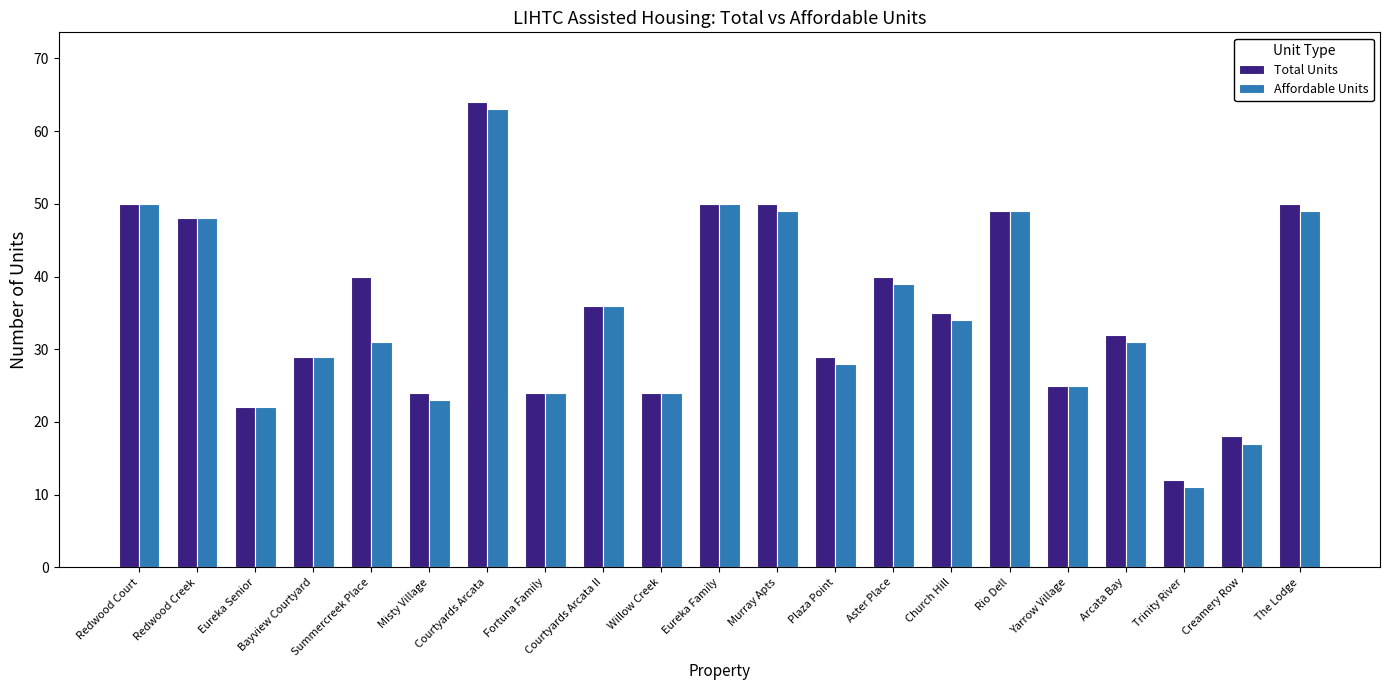

What is the difference between the maximum and second lowest values in the Total Units series?

46